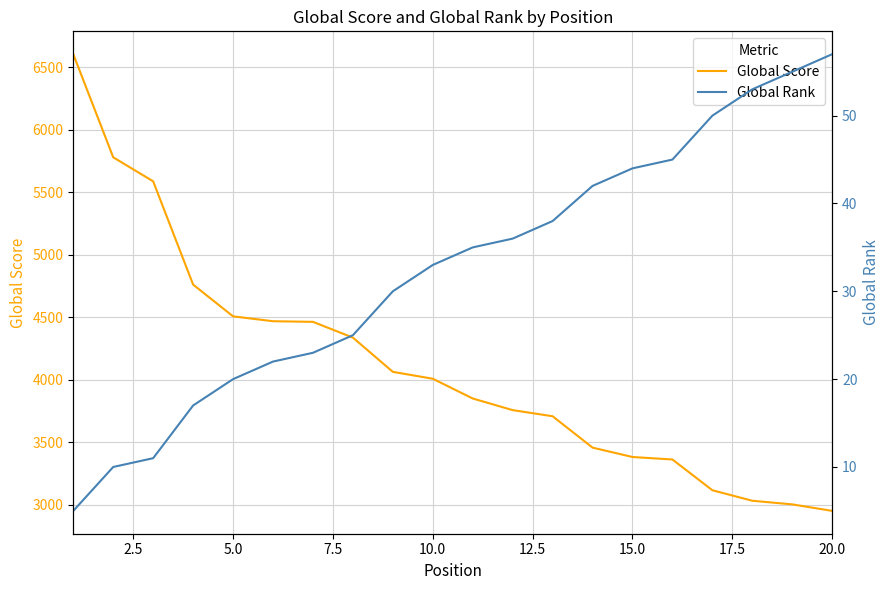

Does the chart have visible grid lines?

Yes